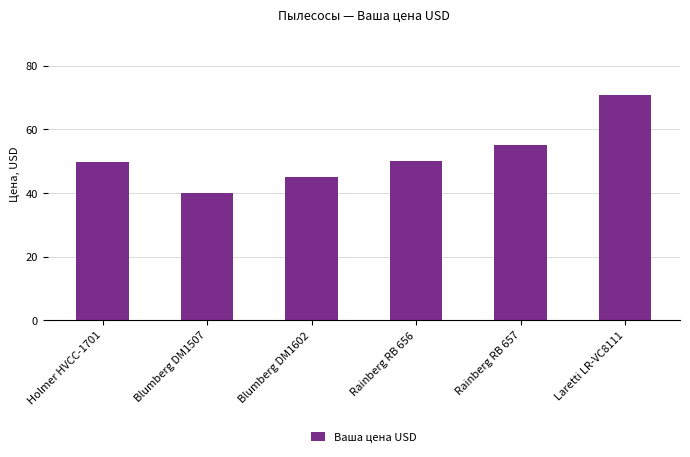

What is the label of the 2nd bar from the right?

Rainberg RB 657